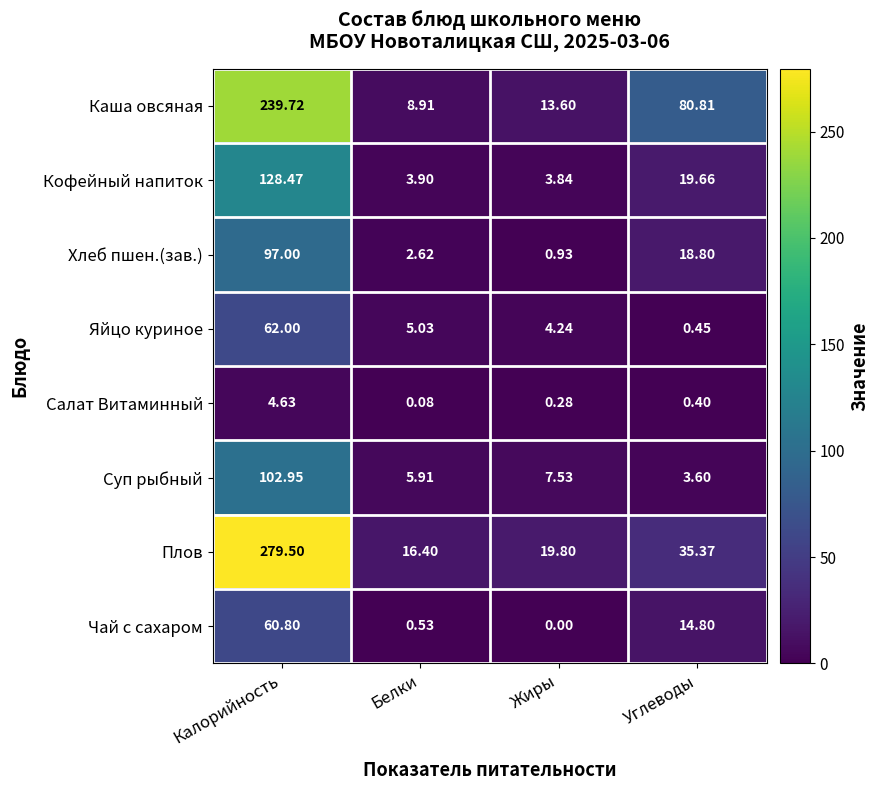

At which category does the chart reach its peak across all series?

Калорийность